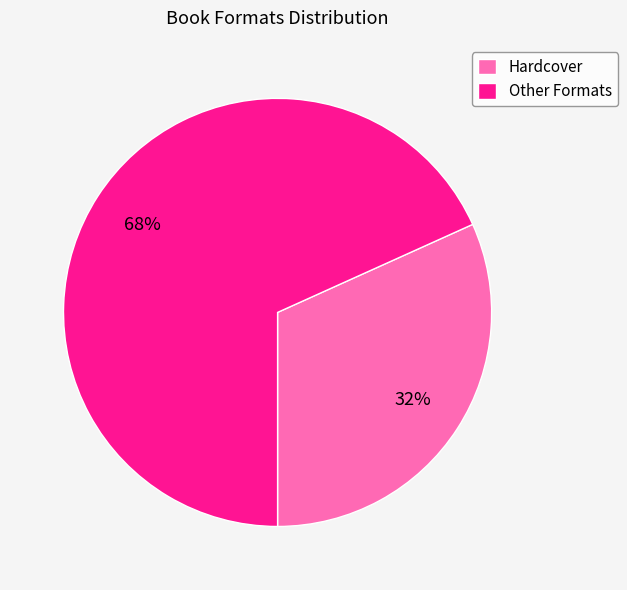

To the nearest percent, what is the average slice percentage?

50%